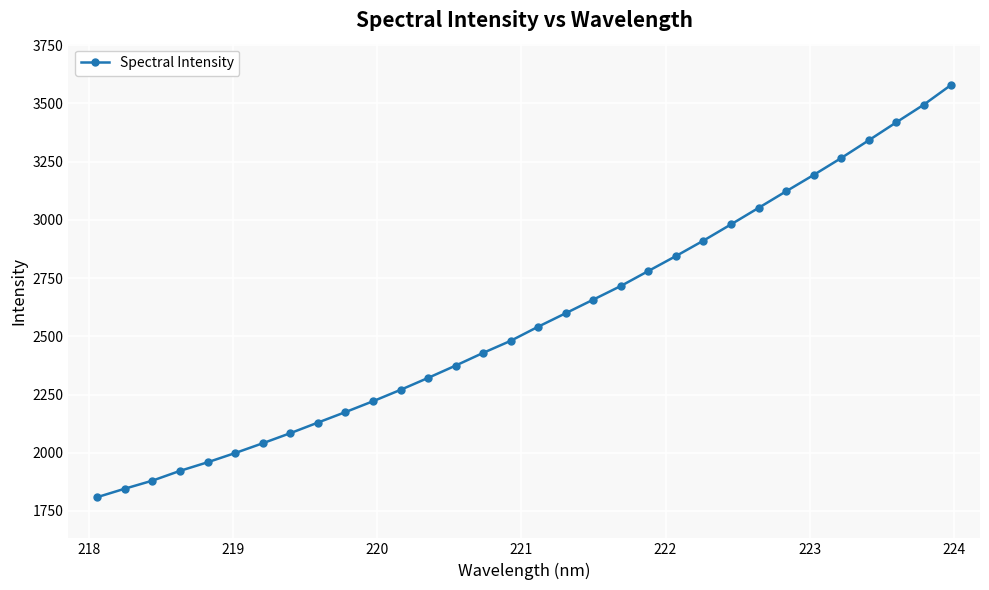

What is the maximum value shown in the chart?

3579.7